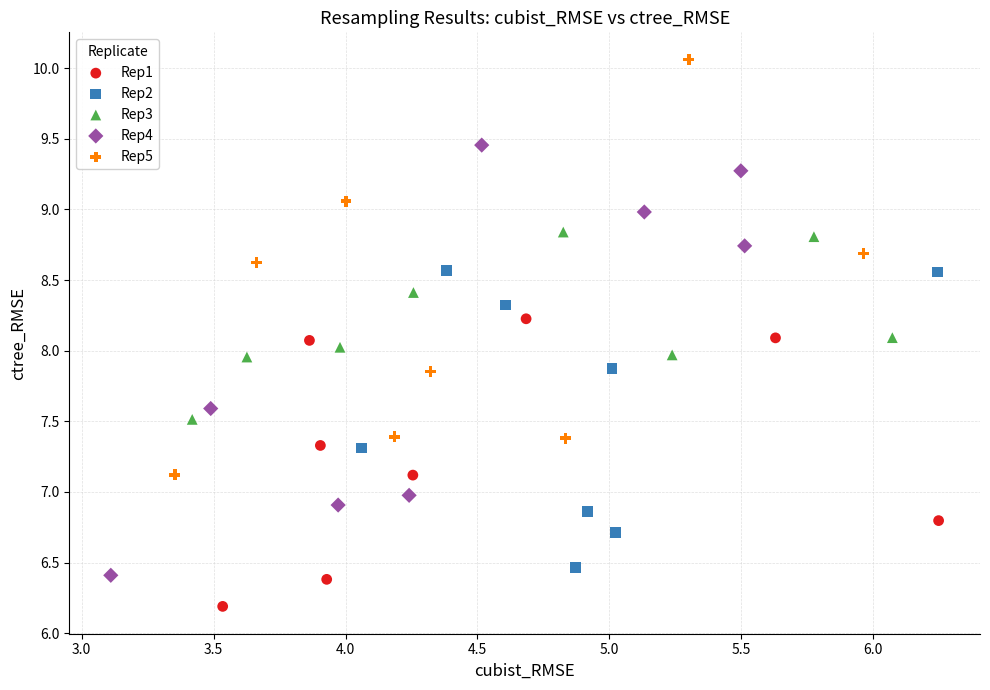

Which series reaches the maximum Y coordinate?

Rep5